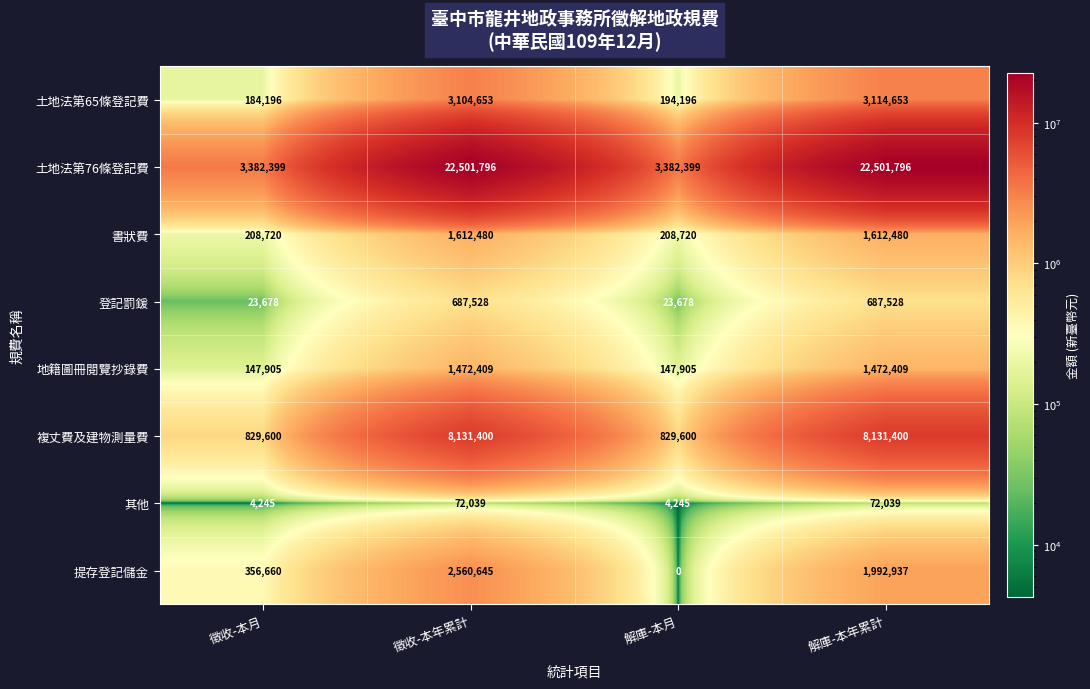

True or false: 其他 has a value of 124000 at 徵收-本年累計.

False